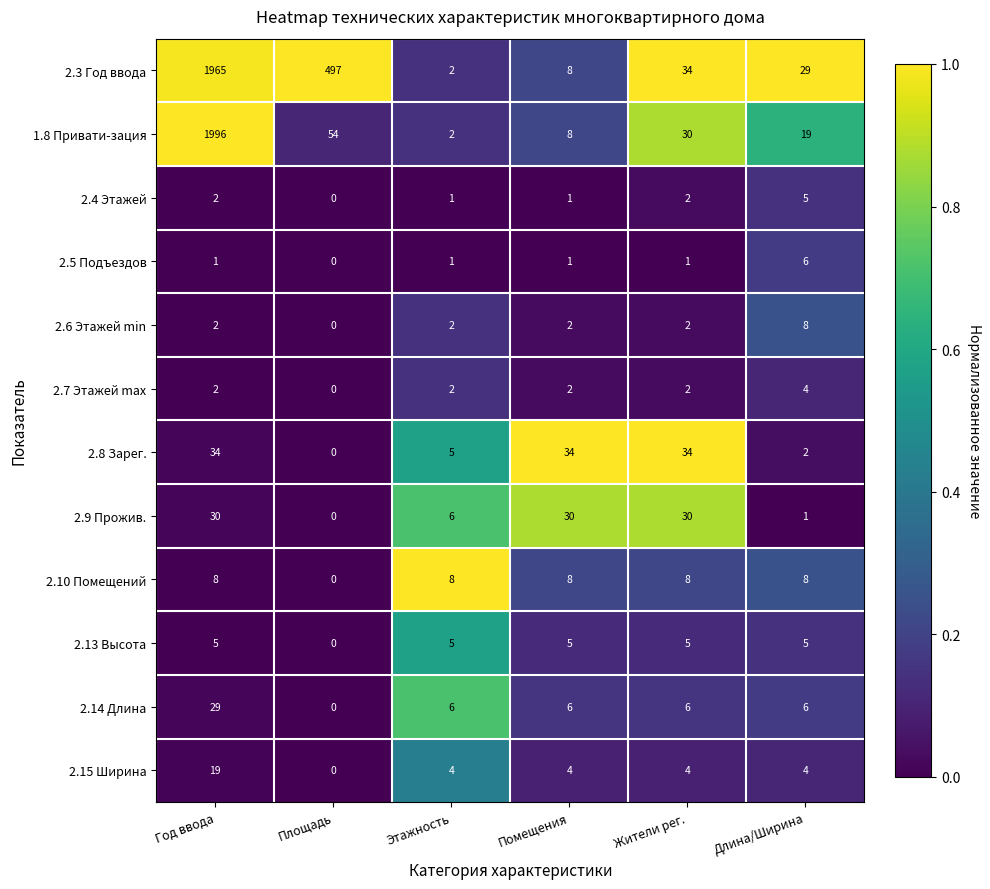

At which category is the sum across all series the highest?

Год ввода